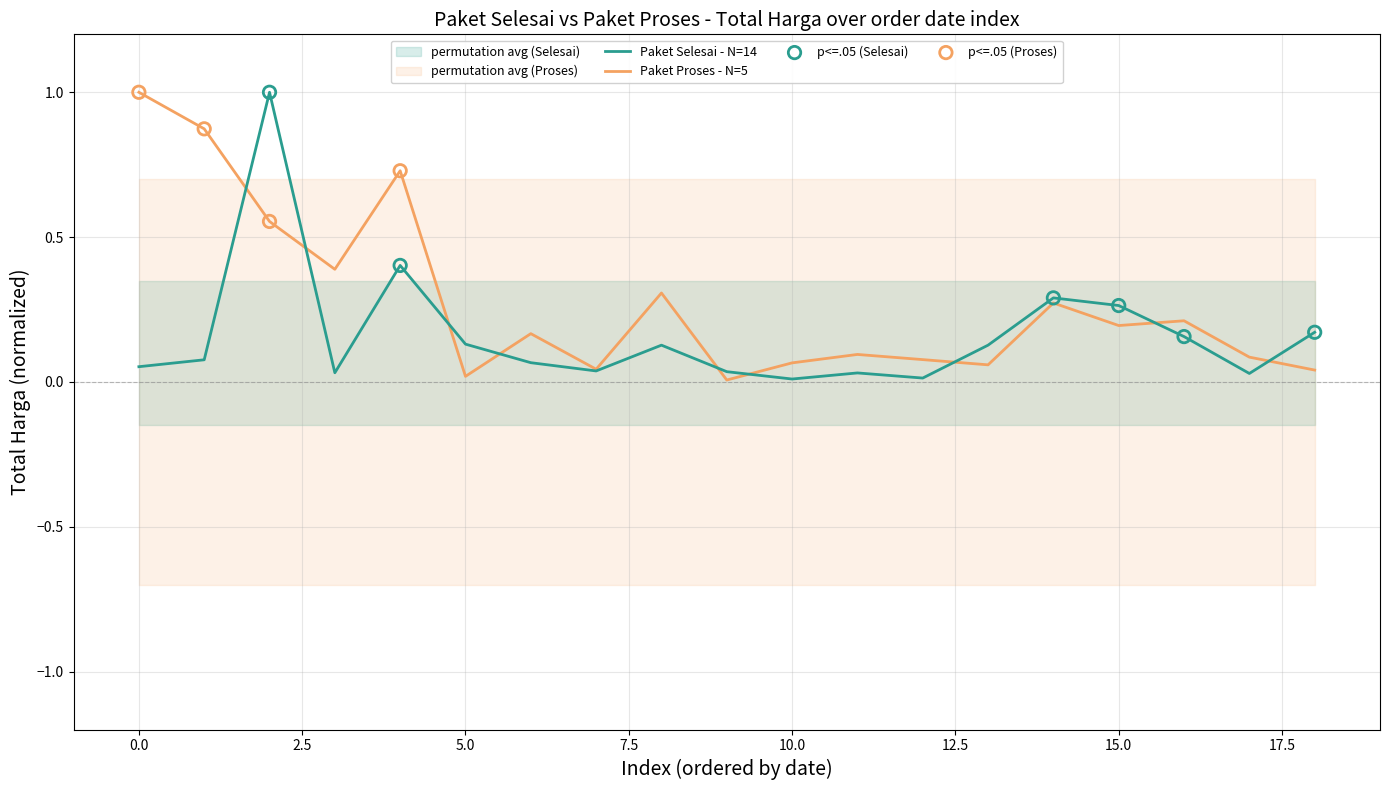

At how many categories does at least one series exceed 0?

19